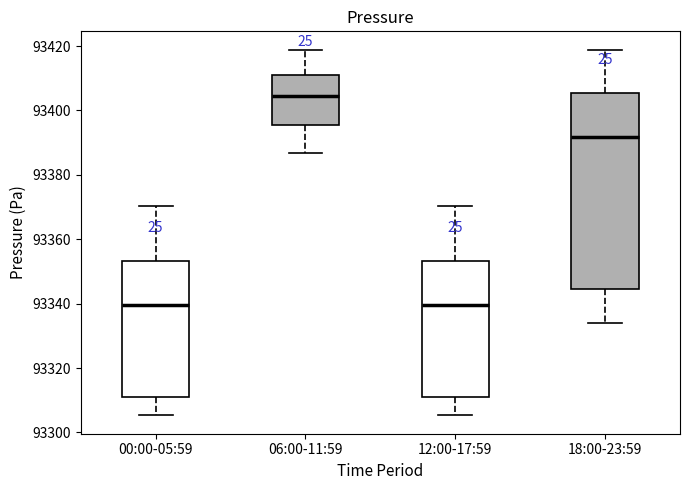

Comparing the boxes themselves (not the whiskers), which one is the tallest?

18:00-23:59